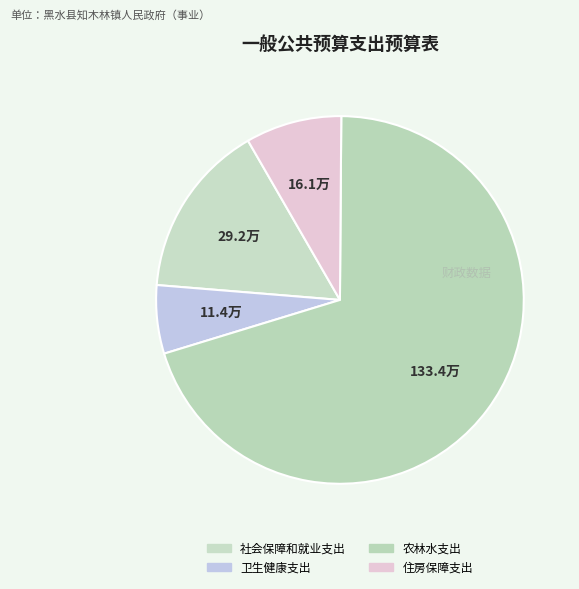

How many slices are in this pie chart?

4